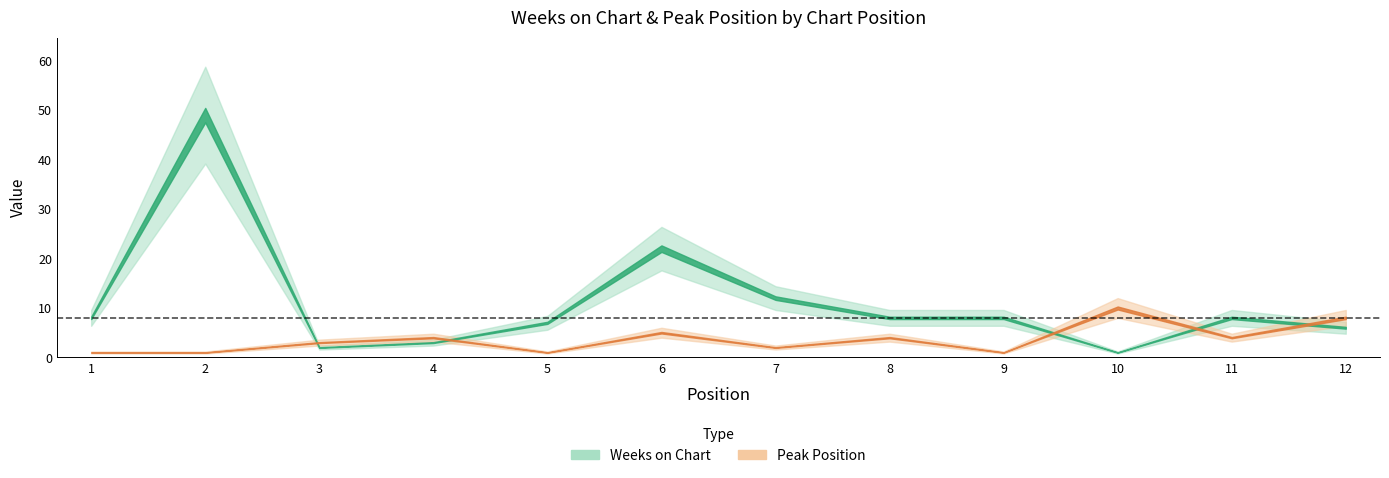

What value does the Peak Position series have at 5?

1